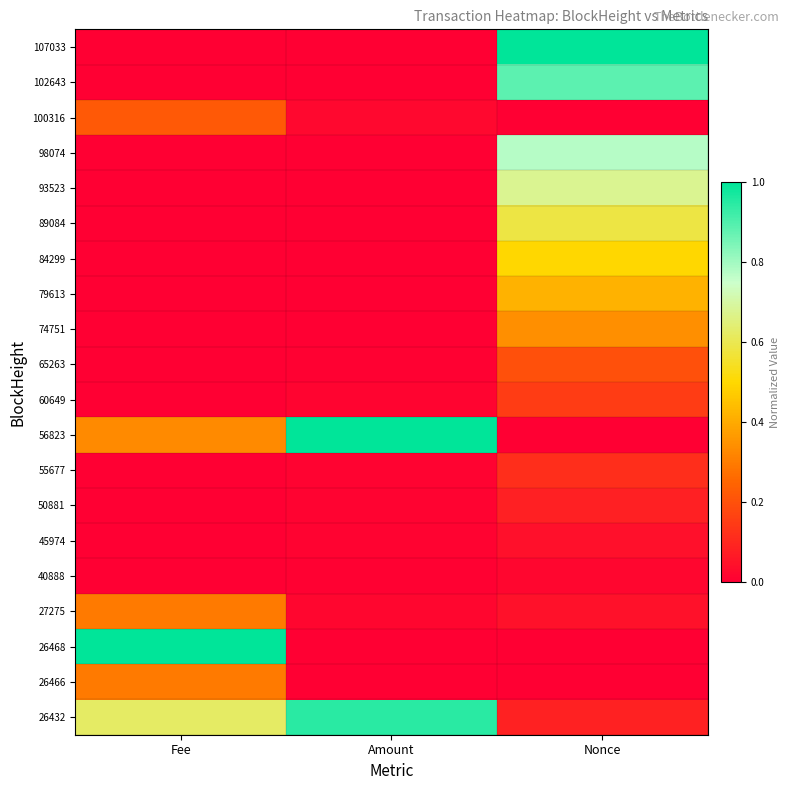

Reading left to right, transcribe all the data shown in this chart.

107033: Fee=0.0	Amount=0.0	Nonce=1.0
102643: Fee=0.0	Amount=0.0	Nonce=0.9
100316: Fee=0.2	Amount=0.0	Nonce=0.0
98074: Fee=0.0	Amount=0.0	Nonce=0.8
93523: Fee=0.0	Amount=0.0	Nonce=0.7
89084: Fee=0.0	Amount=0.0	Nonce=0.6
84299: Fee=0.0	Amount=0.0	Nonce=0.5
79613: Fee=0.0	Amount=0.0	Nonce=0.4
74751: Fee=0.0	Amount=0.0	Nonce=0.3
65263: Fee=0.0	Amount=0.0	Nonce=0.2
60649: Fee=0.0	Amount=0.0	Nonce=0.2
56823: Fee=0.3	Amount=1.0	Nonce=0.0
55677: Fee=0.0	Amount=0.0	Nonce=0.1
50881: Fee=0.0	Amount=0.0	Nonce=0.1
45974: Fee=0.0	Amount=0.0	Nonce=0.0
40888: Fee=0.0	Amount=0.0	Nonce=0.0
27275: Fee=0.3	Amount=0.0	Nonce=0.0
26468: Fee=1.0	Amount=0.0	Nonce=0.0
26466: Fee=0.3	Amount=0.0	Nonce=0.0
26432: Fee=0.6	Amount=0.9	Nonce=0.1